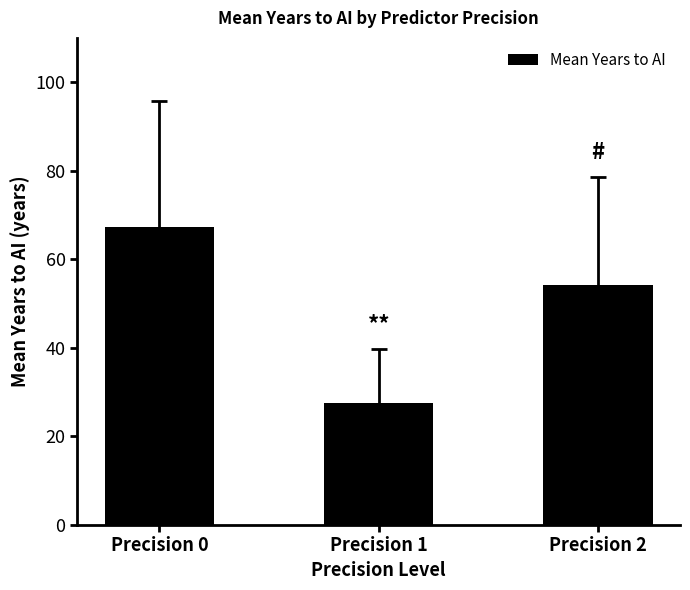

At which category does the chart reach its peak across all series?

Precision 0